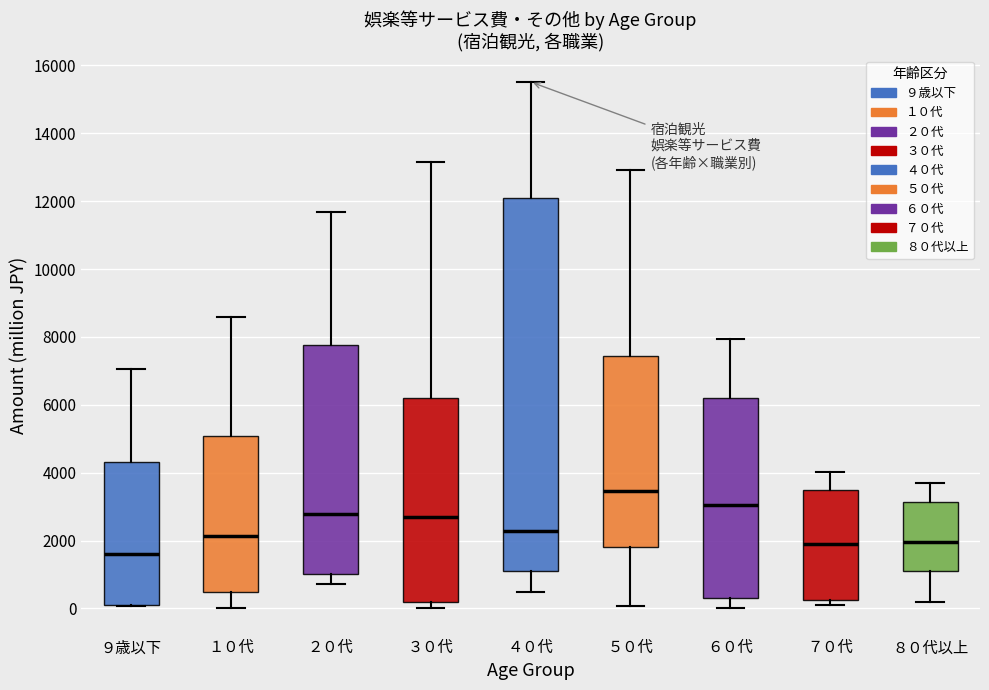

Where is the lower edge of the box for ６０代 on the y-axis? The values are not printed on the chart, so give them approximately, as read against the axis.

400